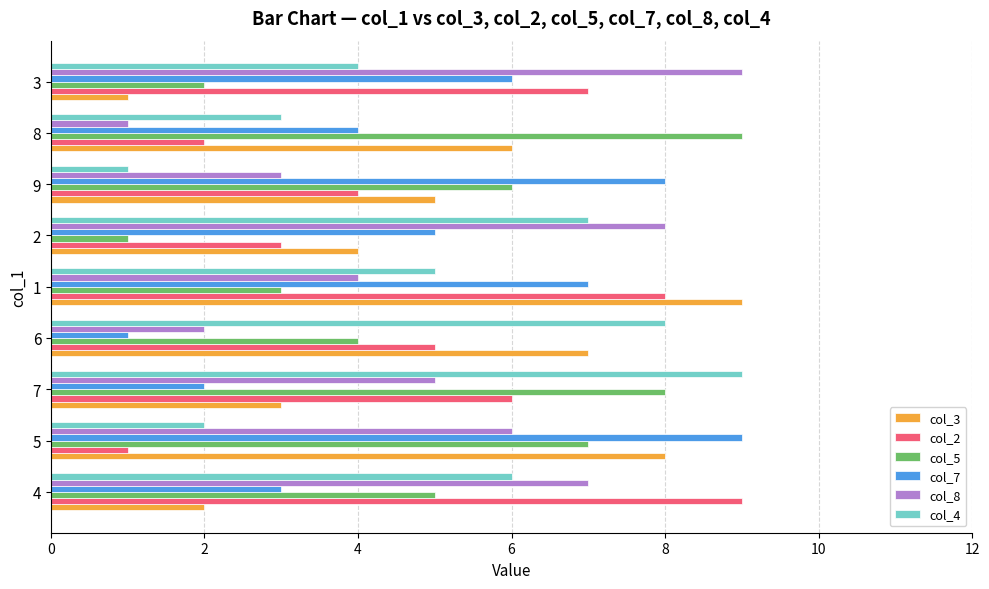

How many col_5 values are between 3 and 7?

5